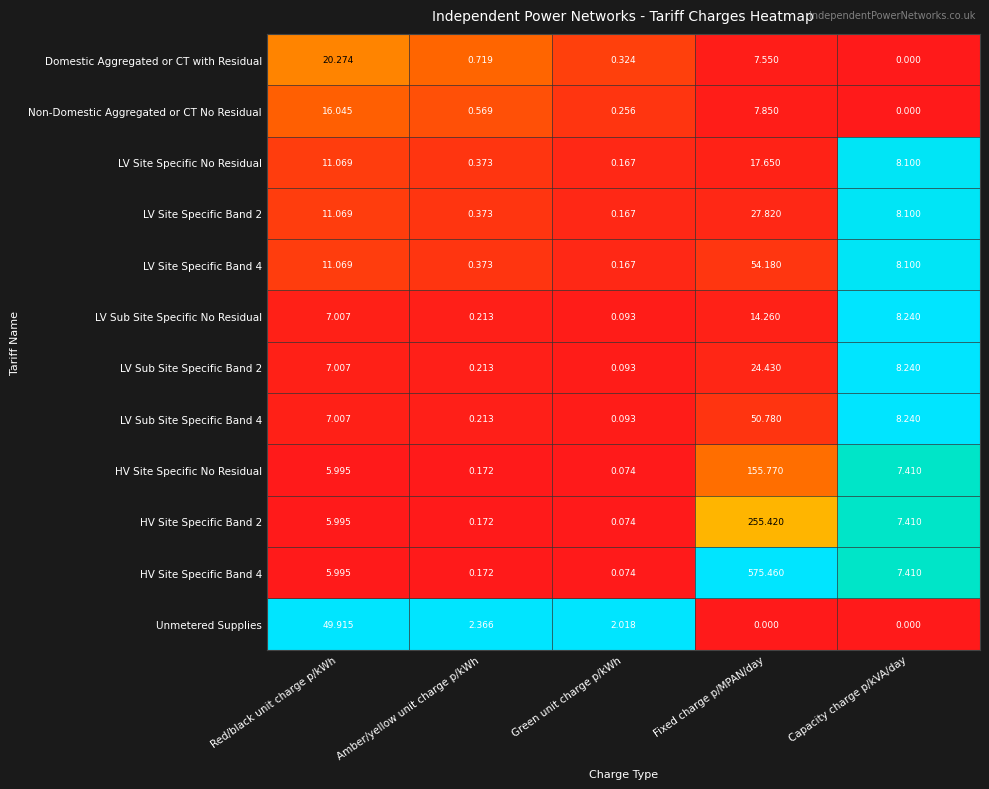

At which category is the sum across all series the highest?

Fixed charge p/MPAN/day